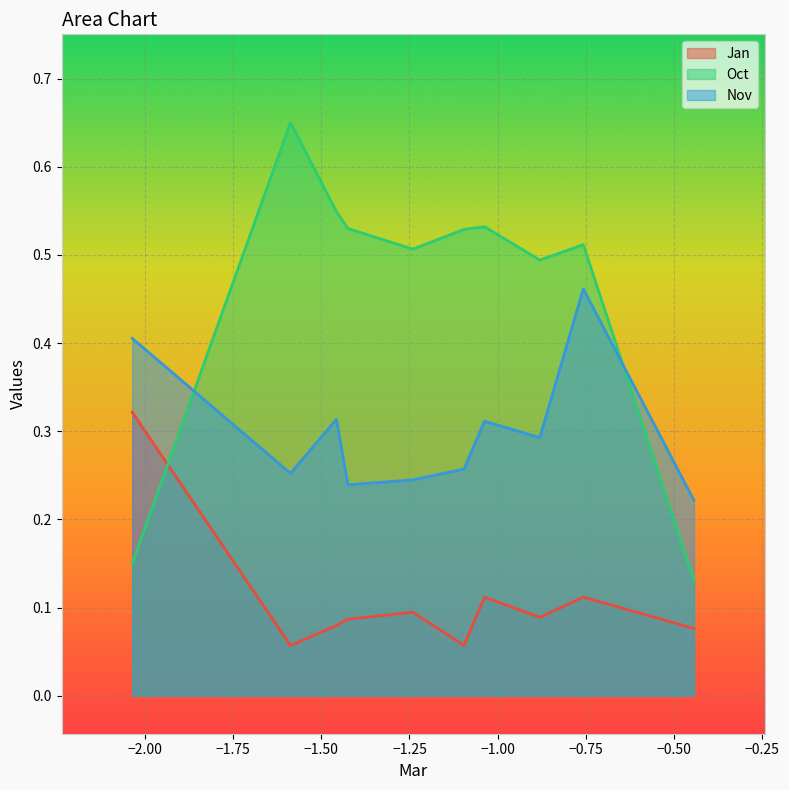

Reading right to left, transcribe all the data shown in this chart.

Jan: 0.1	0.1	0.1	0.1	0.1	0.1	0.1	0.1	0.1	0.3
Oct: 0.1	0.5	0.5	0.5	0.5	0.5	0.5	0.5	0.7	0.1
Nov: 0.2	0.5	0.3	0.3	0.3	0.2	0.2	0.3	0.3	0.4